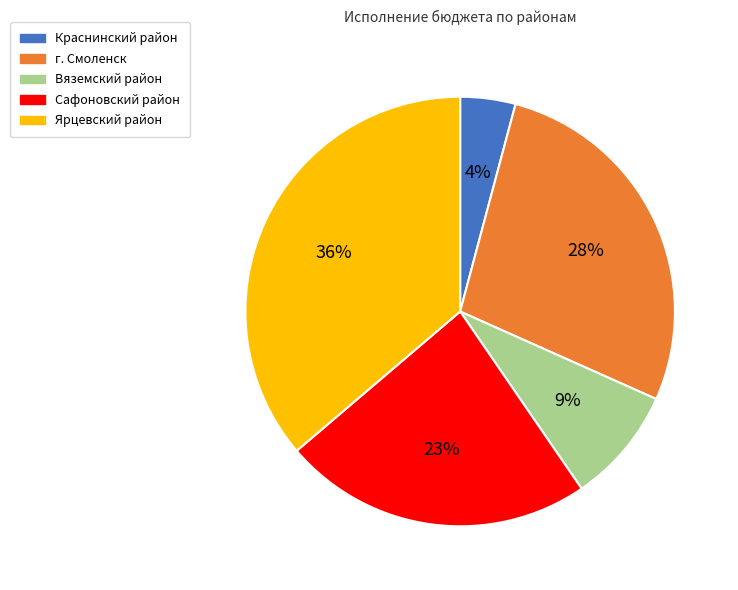

To the nearest percent, what percentage of the pie is Вяземский район?

9%